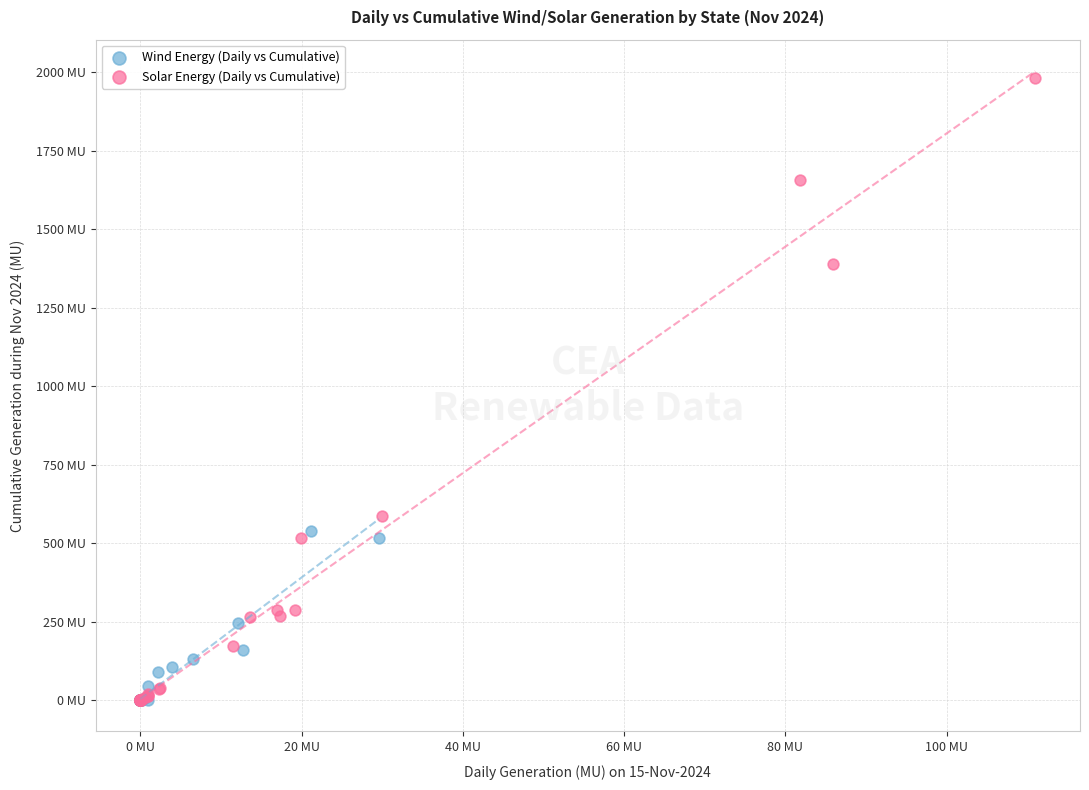

Which series has the largest Y range (max minus min)?

Solar Energy (Daily vs Cumulative)